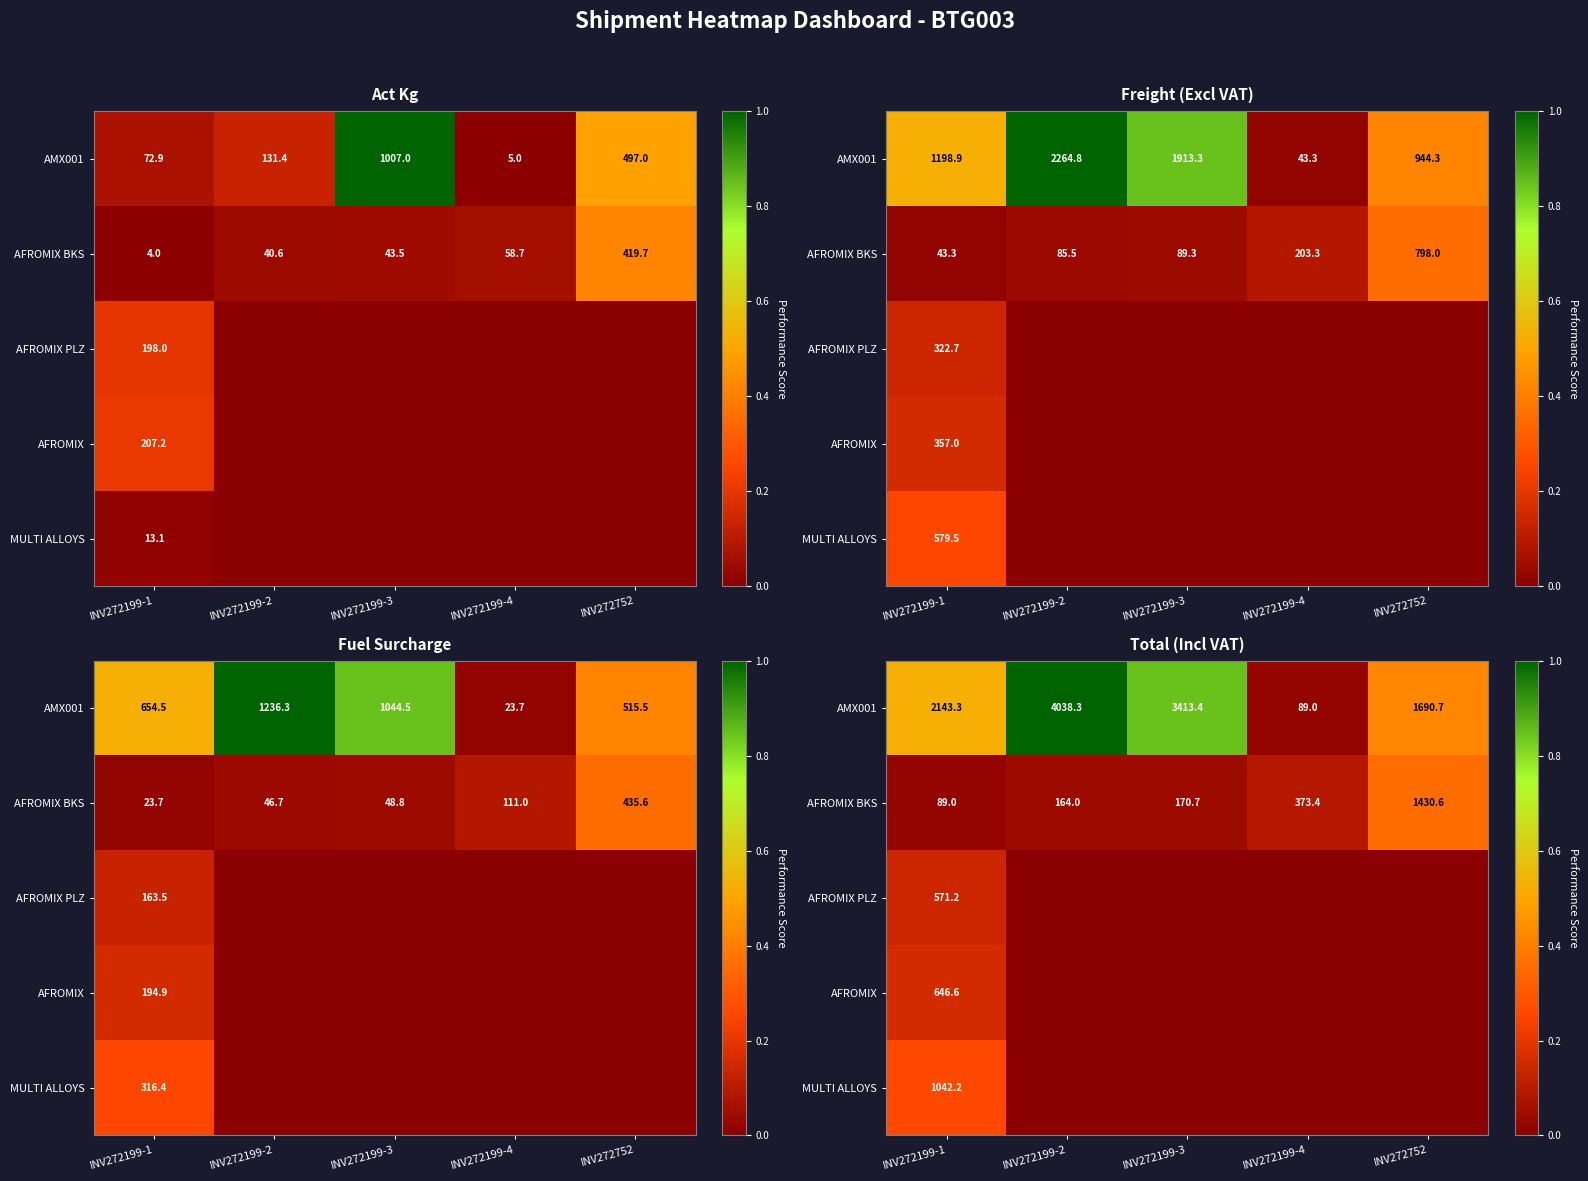

At which label is AMX001 closest to 0?

INV272199-4